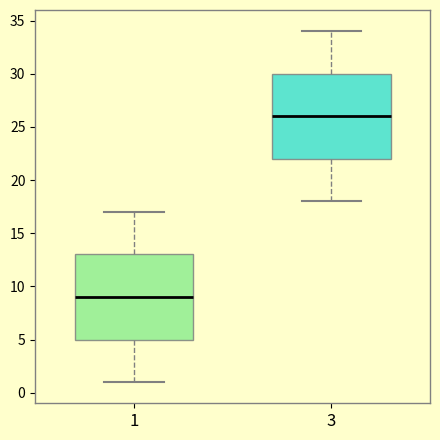

Where is the upper edge of the box at x = 3 on the y-axis? The values are not printed on the chart, so give them approximately, as read against the axis.

30